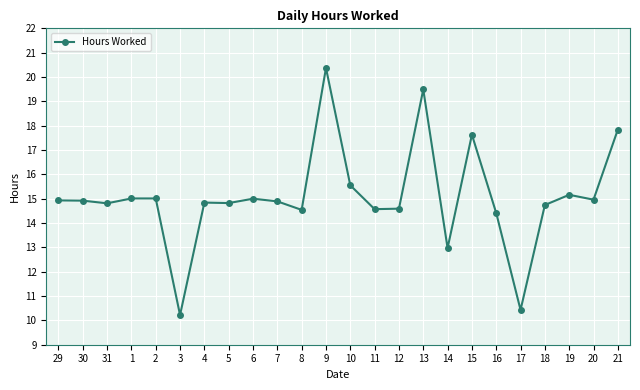

What is the approximate value at 31?

14.8